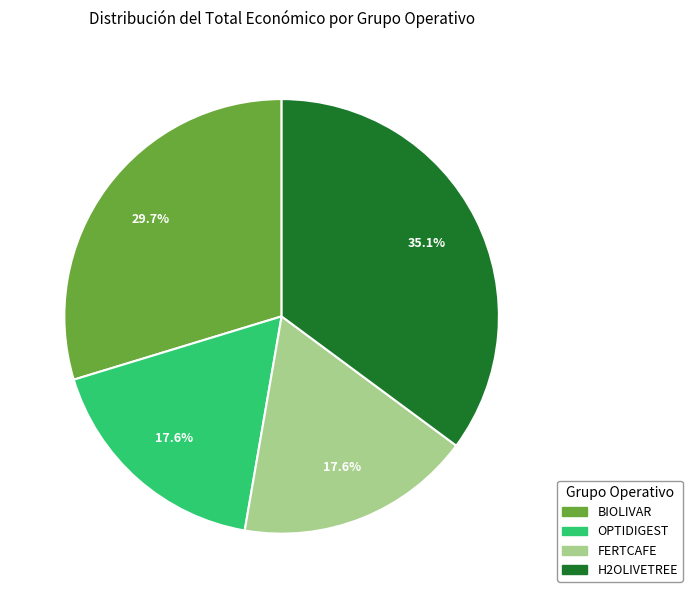

To the nearest percent, what is the average slice percentage?

25%